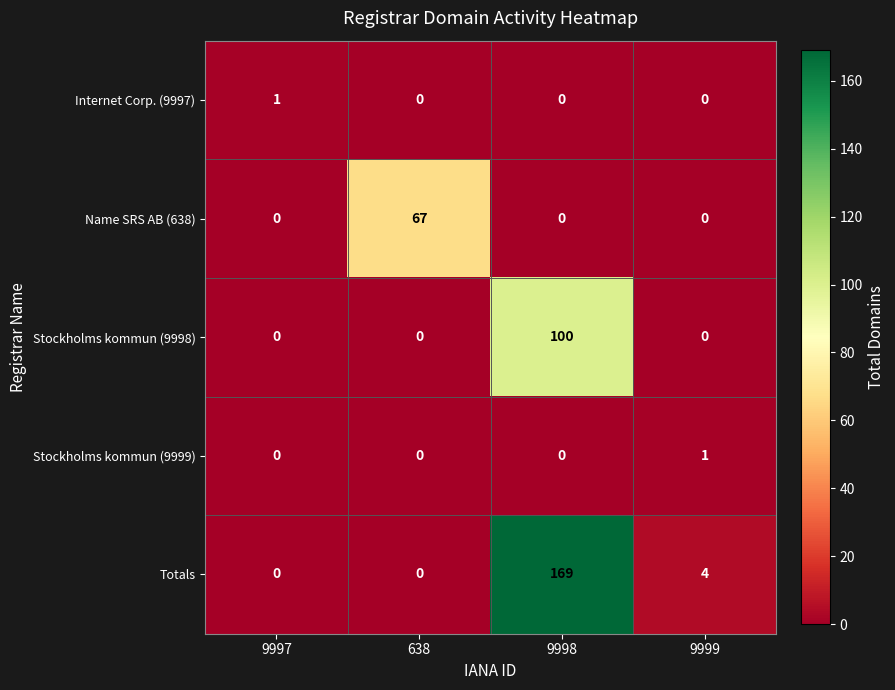

Which series has the widest spread of values?

row_4